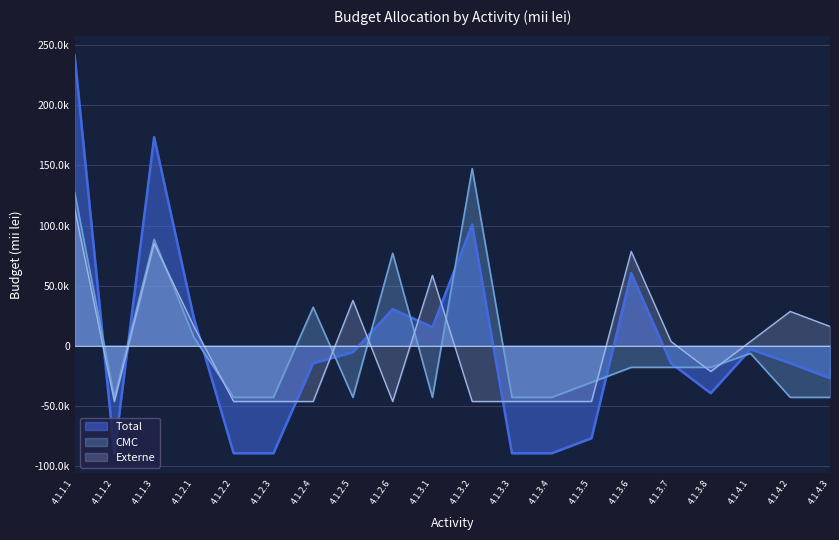

True or false: CMC has a value of -43095.4 at 4.1.3.1.

True